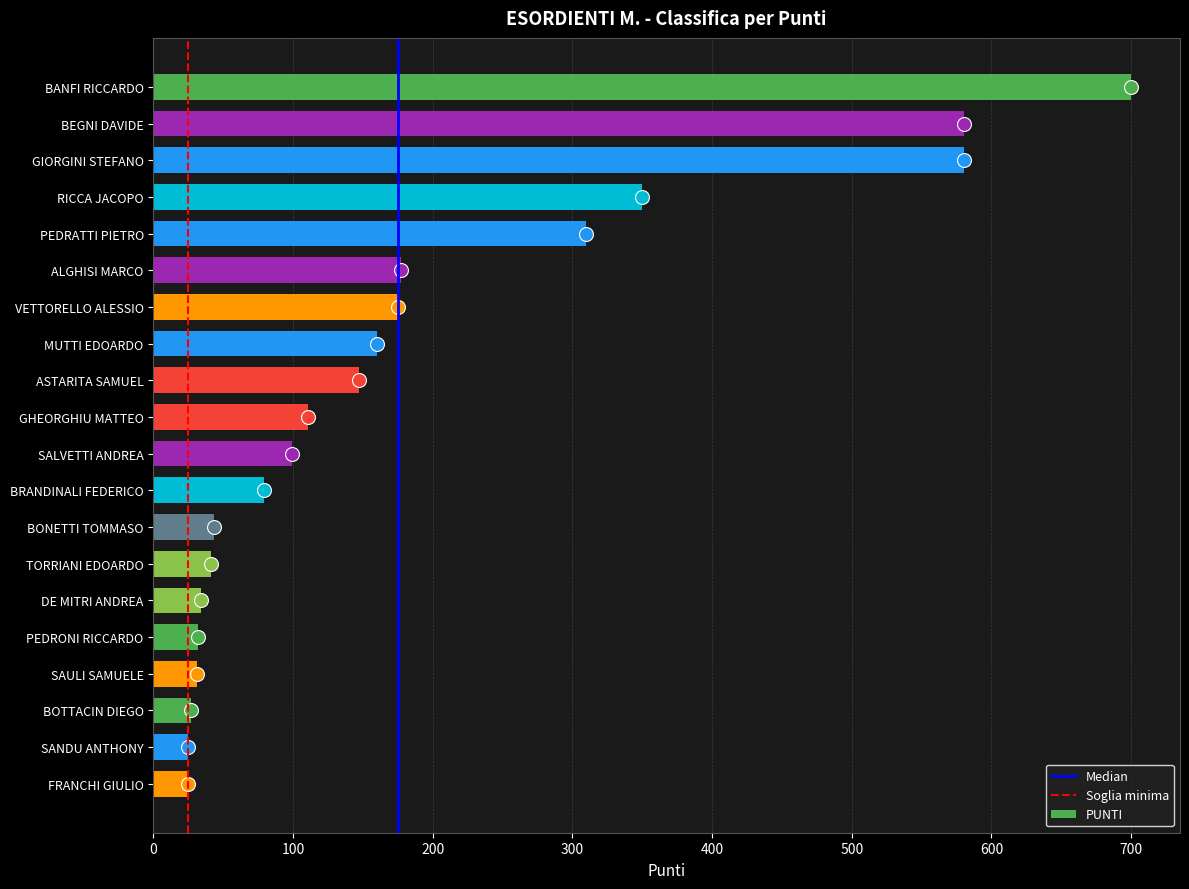

The chart shows a value of 27 at BOTTACIN DIEGO. True or false?

True